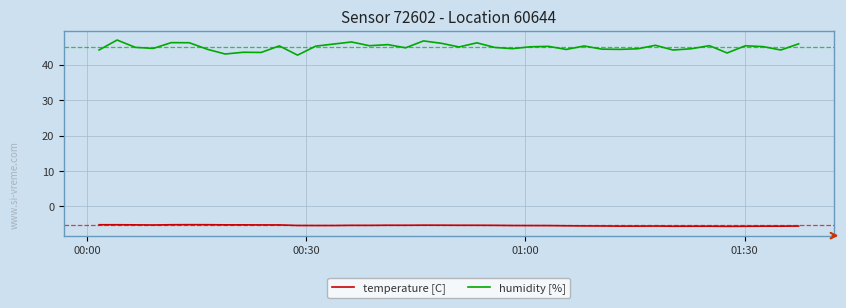

True or false: humidity [%] and temperature [C] cross at least once.

False